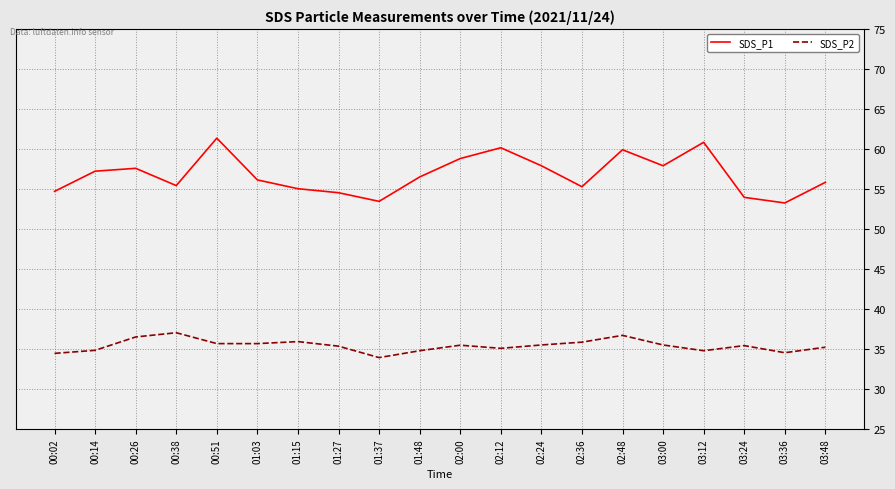

How many interior local valleys does the SDS_P1 series have?

5